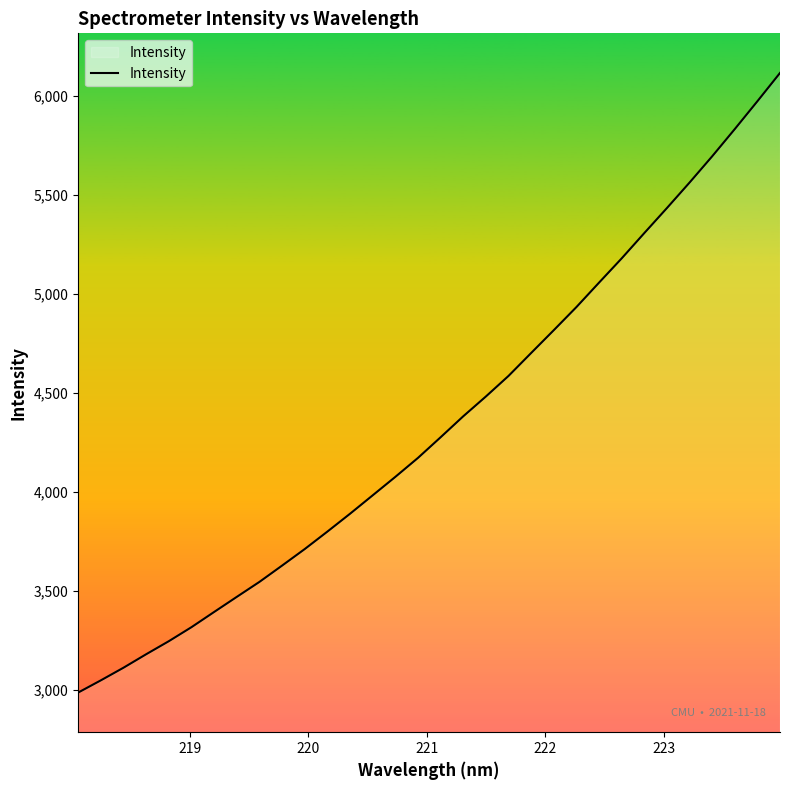

Reading left to right, what are all the values shown in this chart?

2988.1	3049.7	3113.5	3181.5	3247.4	3318.1	3394.9	3471.1	3546.7	3629.0	3712.5	3800.6	3890.7	3983.6	4076.7	4172.5	4276.6	4382.5	4482.4	4586.2	4702.0	4817.1	4933.7	5057.0	5179.3	5307.0	5433.3	5562.0	5694.4	5831.9	5972.3	6115.1